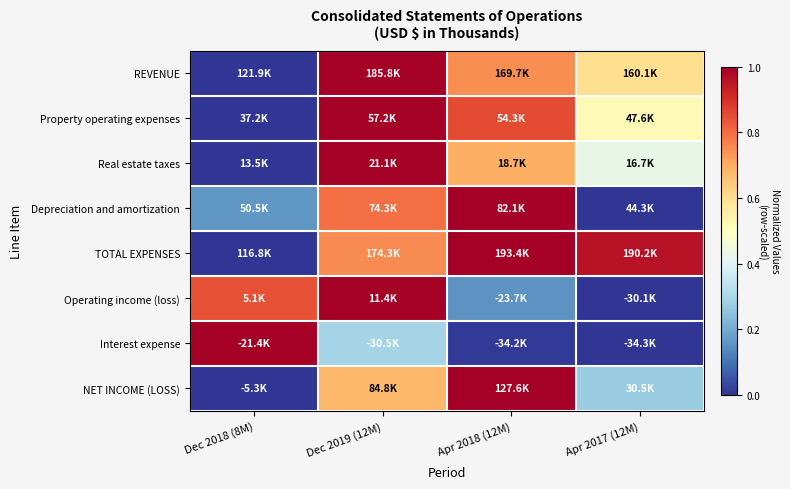

Rank the series by their maximum value, from highest to lowest.

REVENUE, Property operating expenses, Real estate taxes, Depreciation and amortization, TOTAL EXPENSES, Operating income (loss), Interest expense, NET INCOME (LOSS)